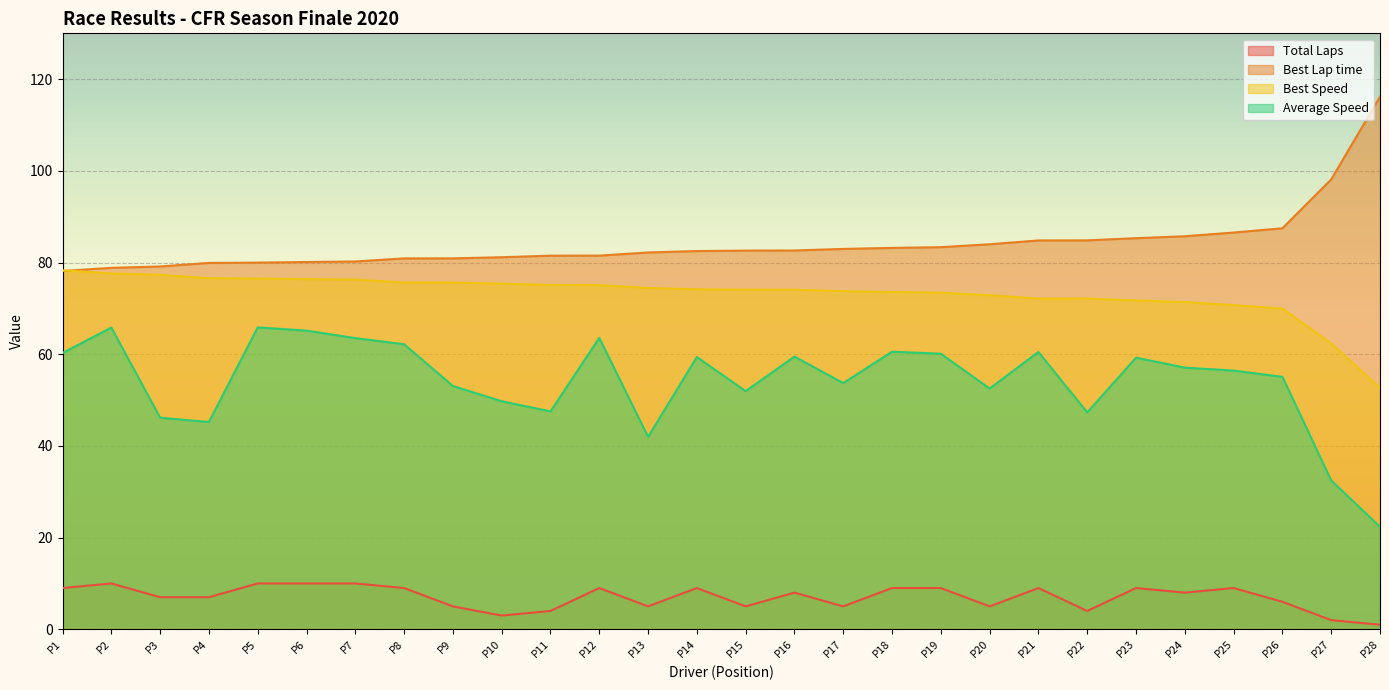

True or false: Total Laps and Average Speed intersect in this chart.

False